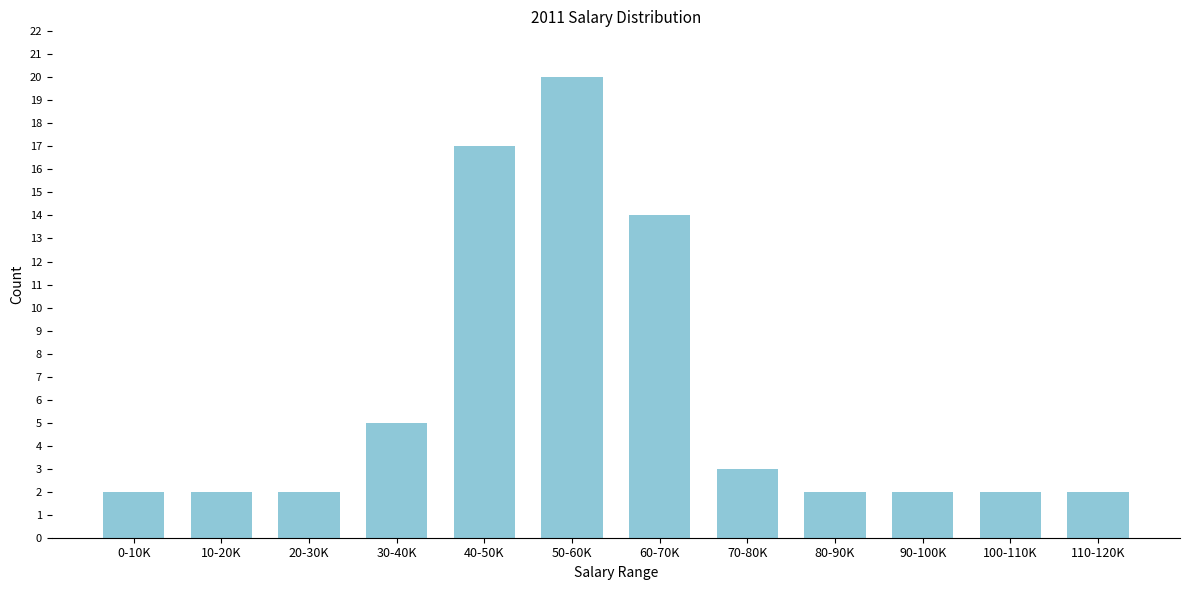

Reading left to right, transcribe all the data shown in this chart.

2	2	2	5	17	20	14	3	2	2	2	2